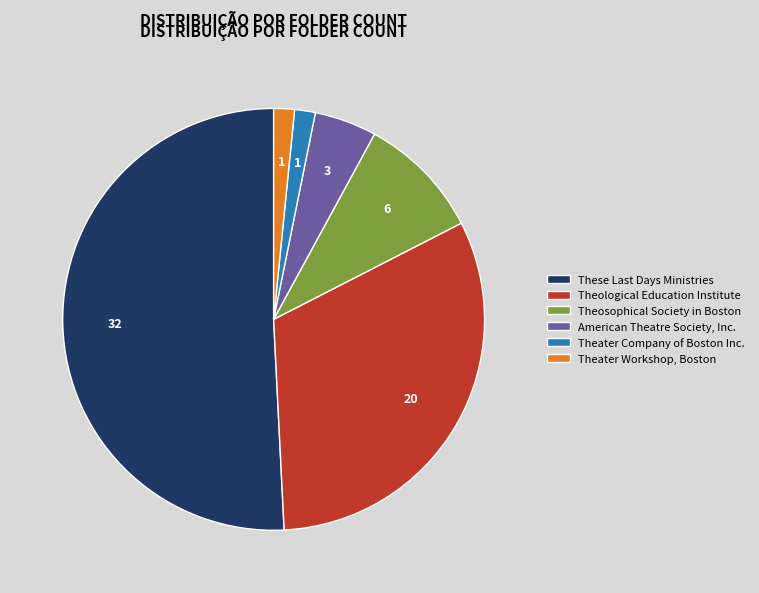

Is the sum of American Theatre Society, Inc. and Theological Education Institute greater than half?

No